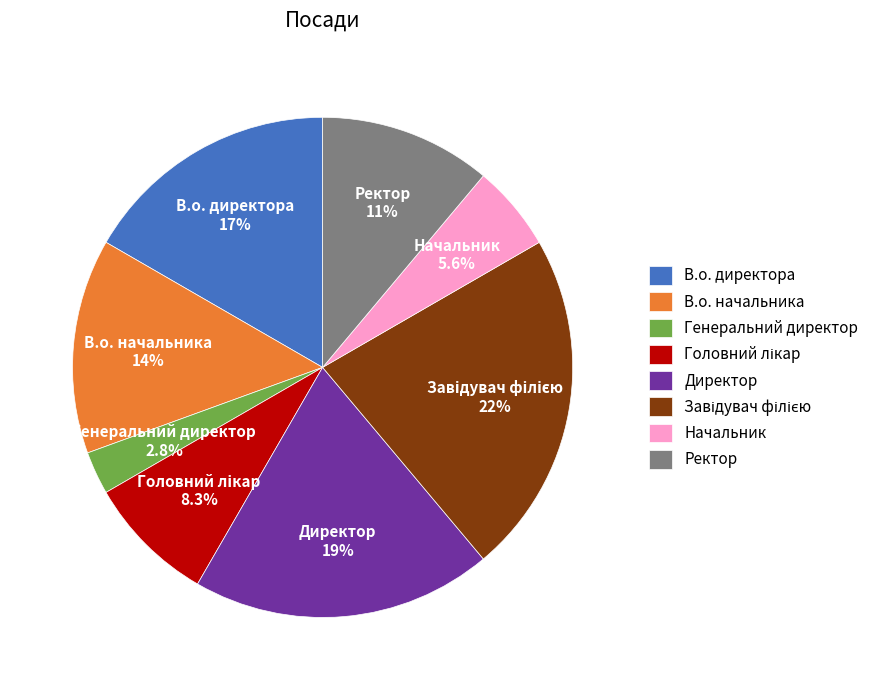

Which category has the smallest portion of the pie?

Генеральний директор